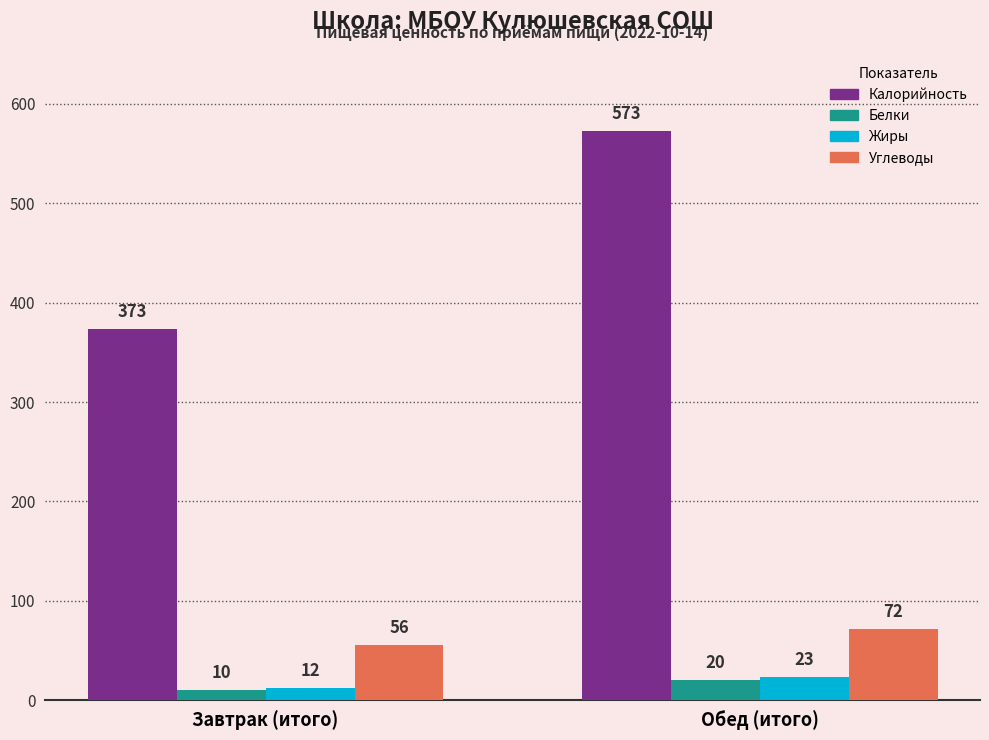

What is the difference between the maximum and minimum values in the Калорийность series?

200